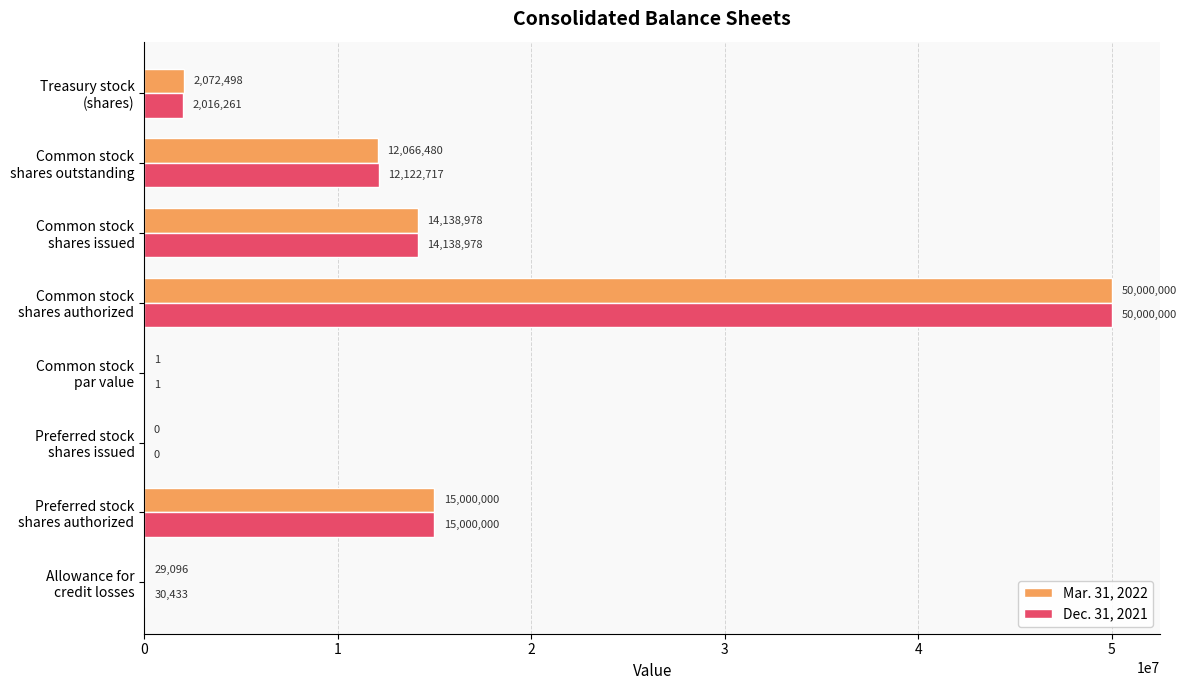

What is the sum of all Dec. 31, 2021 values?

93308390